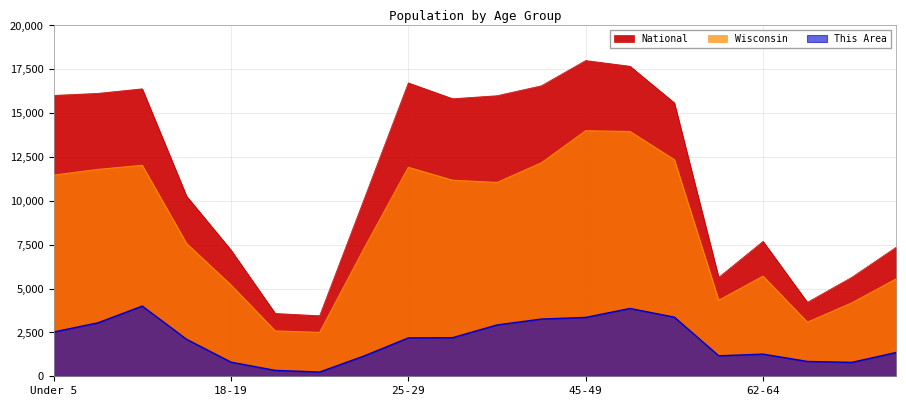

Reading left to right, extract all data points from this chart.

This Area: 2523.5	3047.0	4000.0	2107.4	805.4	335.6	241.6	1154.4	2187.9	2201.3	2926.2	3261.7	3355.7	3865.8	3369.1	1167.8	1261.7	845.6	791.9	1355.7
Wisconsin: 11466.8	11792.3	12026.2	7566.0	5205.0	2583.7	2502.2	7280.2	11911.6	11175.9	11047.3	12167.3	14000.0	13952.0	12348.0	4332.7	5706.8	3081.2	4181.6	5549.3
National: 16012.6	16129.4	16389.8	10268.2	7202.1	3582.1	3451.4	10076.6	16726.4	15823.0	15995.4	16559.3	18000.0	17674.6	15587.3	5638.7	7692.0	4216.8	5640.0	7354.4